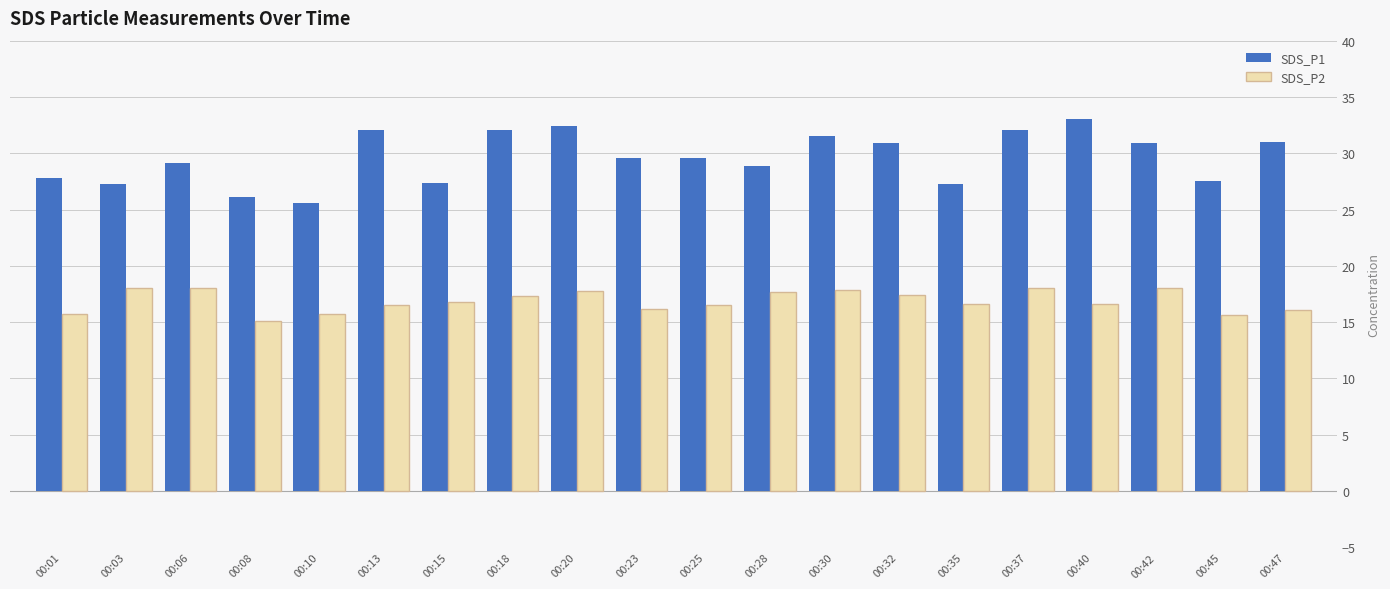

Where does the SDS_P2 series first go above 16?

00:03